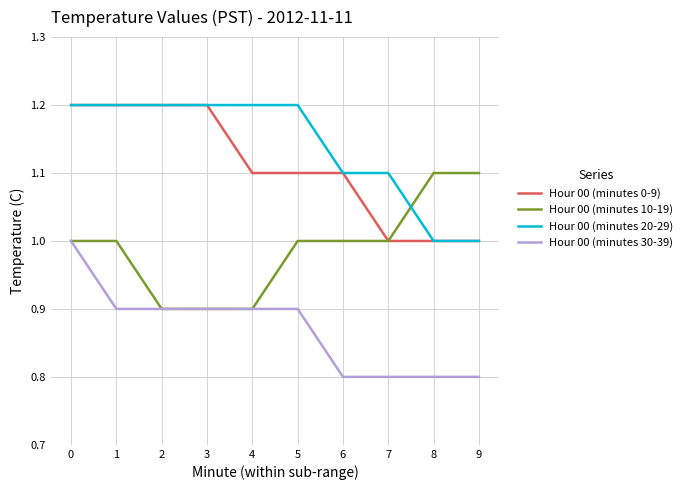

Reading right to left, what are all the values shown in this chart?

Hour 00 (minutes 0-9): 9=1.0	8=1.0	7=1.0	6=1.1	5=1.1	4=1.1	3=1.2	2=1.2	1=1.2	0=1.2
Hour 00 (minutes 10-19): 9=1.1	8=1.1	7=1.0	6=1.0	5=1.0	4=0.9	3=0.9	2=0.9	1=1.0	0=1.0
Hour 00 (minutes 20-29): 9=1.0	8=1.0	7=1.1	6=1.1	5=1.2	4=1.2	3=1.2	2=1.2	1=1.2	0=1.2
Hour 00 (minutes 30-39): 9=0.8	8=0.8	7=0.8	6=0.8	5=0.9	4=0.9	3=0.9	2=0.9	1=0.9	0=1.0